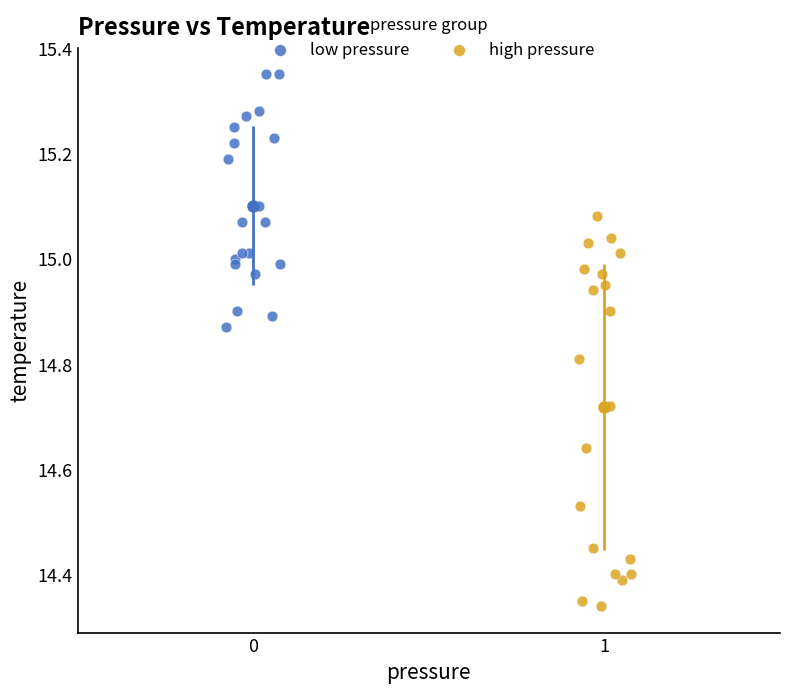

Which series contains the highest Y value?

low pressure